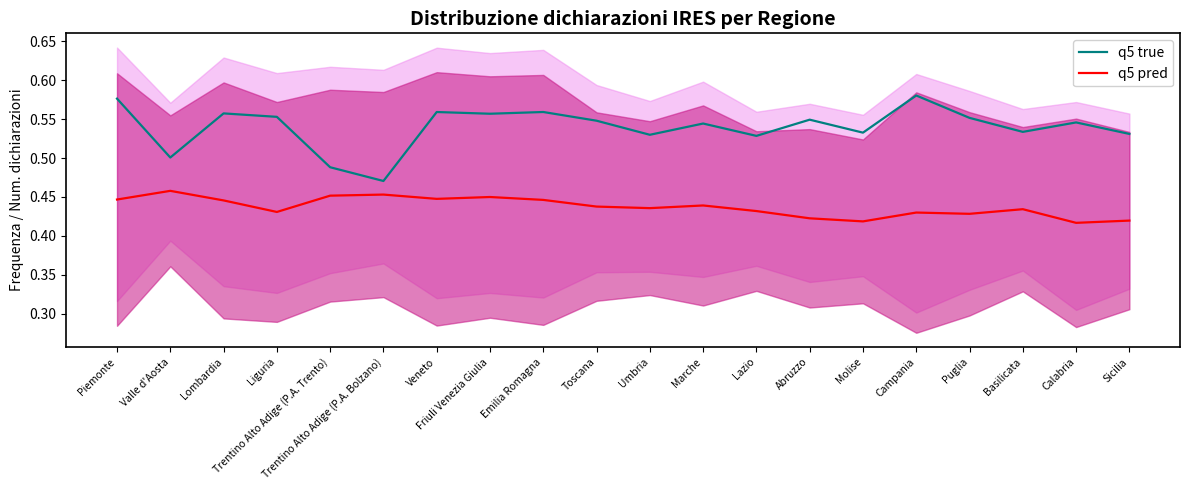

In q5 pred, how many points are higher than both neighbors (excluding endpoints)?

6